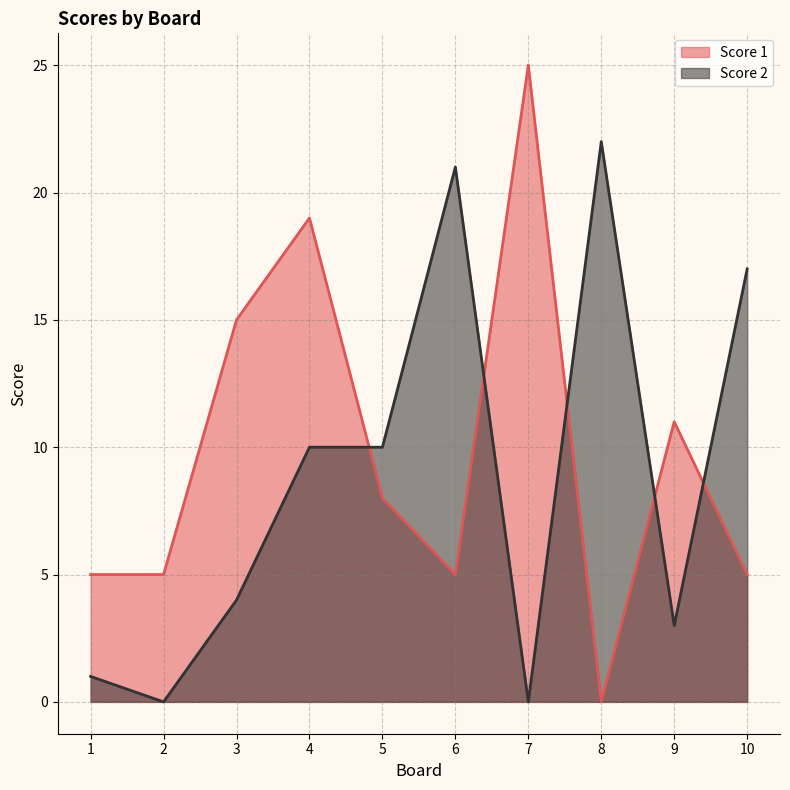

How many intersections are there between Score 2 and Score 1?

5